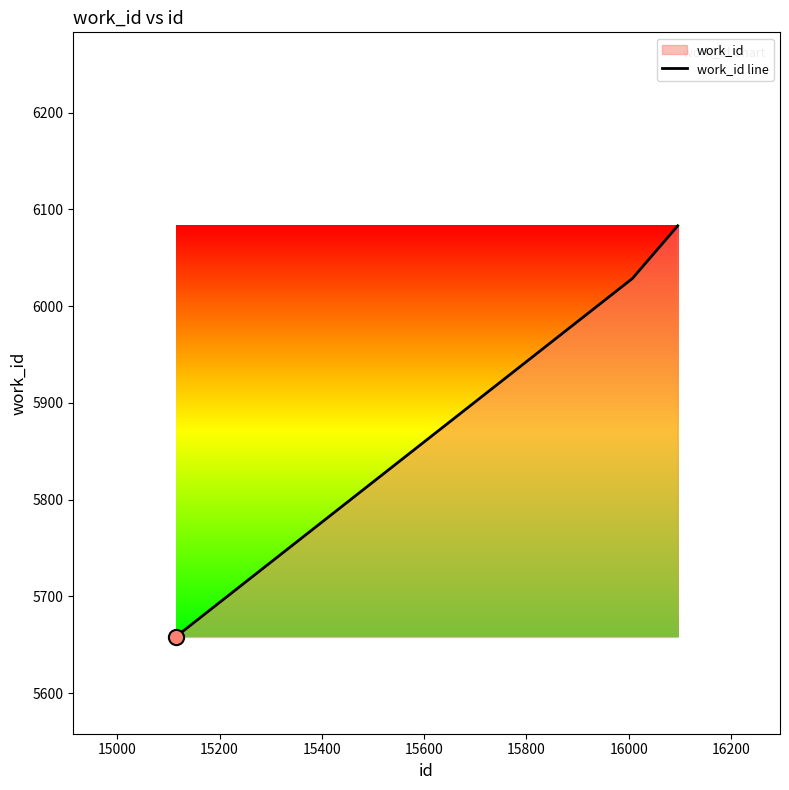

What is the difference between the maximum and second lowest values?

55